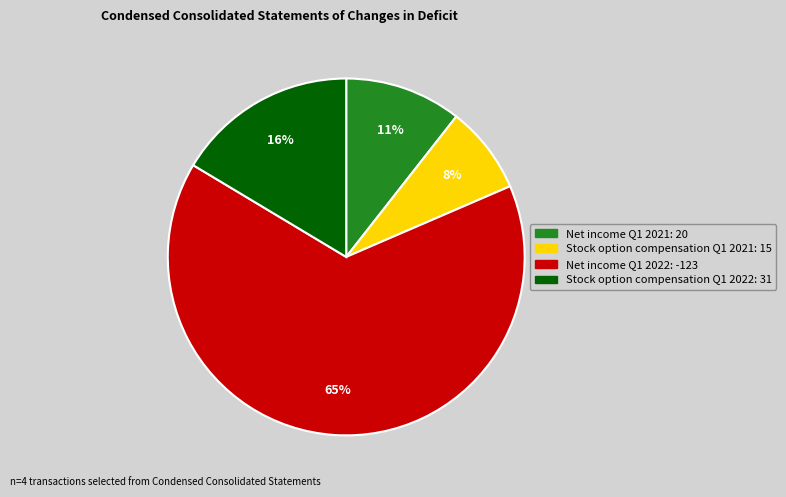

Does any single category account for the majority?

Yes